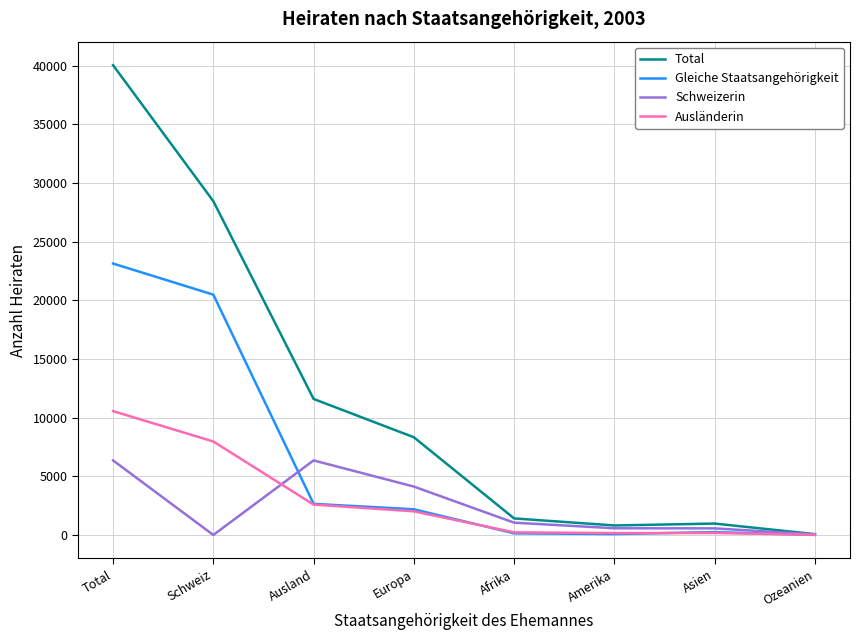

Is it true that Gleiche Staatsangehörigkeit equals 20489 at Schweiz?

True